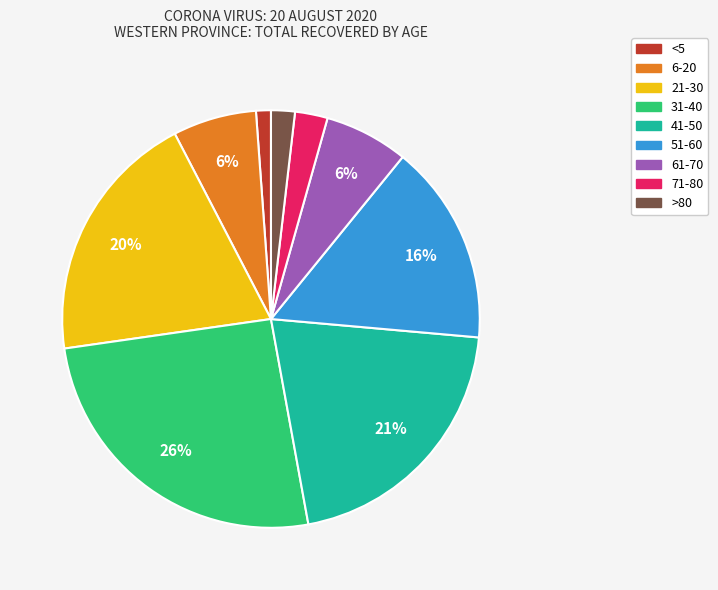

Do 6-20 and 61-70 together represent more than half of the pie?

No